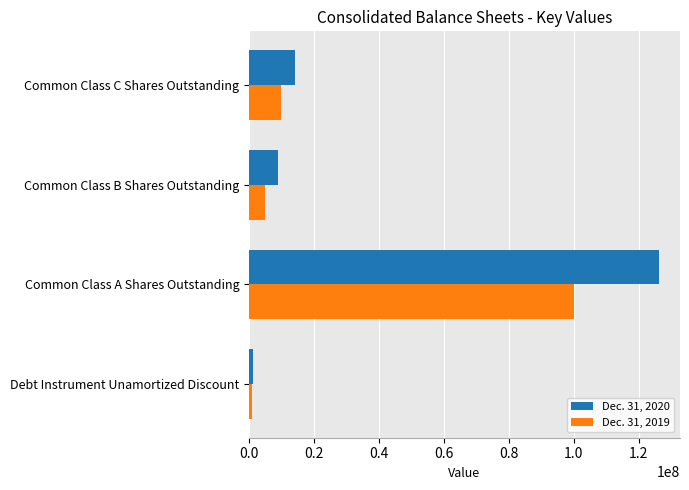

How many values in the Dec. 31, 2020 series are below 14162267?

2